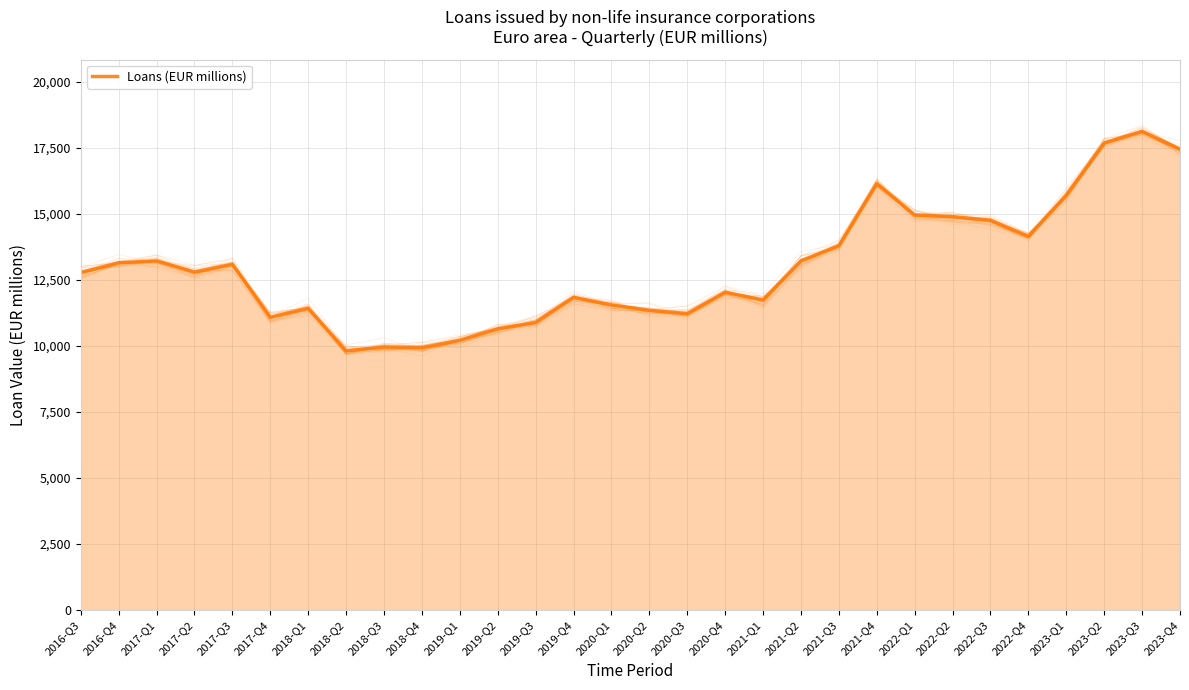

What is the difference between the values at 2020-Q4 and 2017-Q2?

767.0